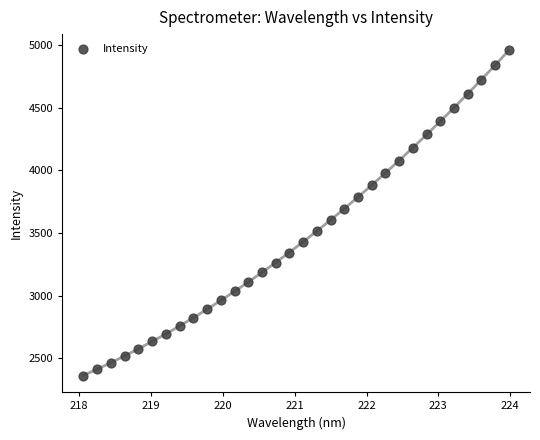

What is the range of X values (max minus min)?

5.9